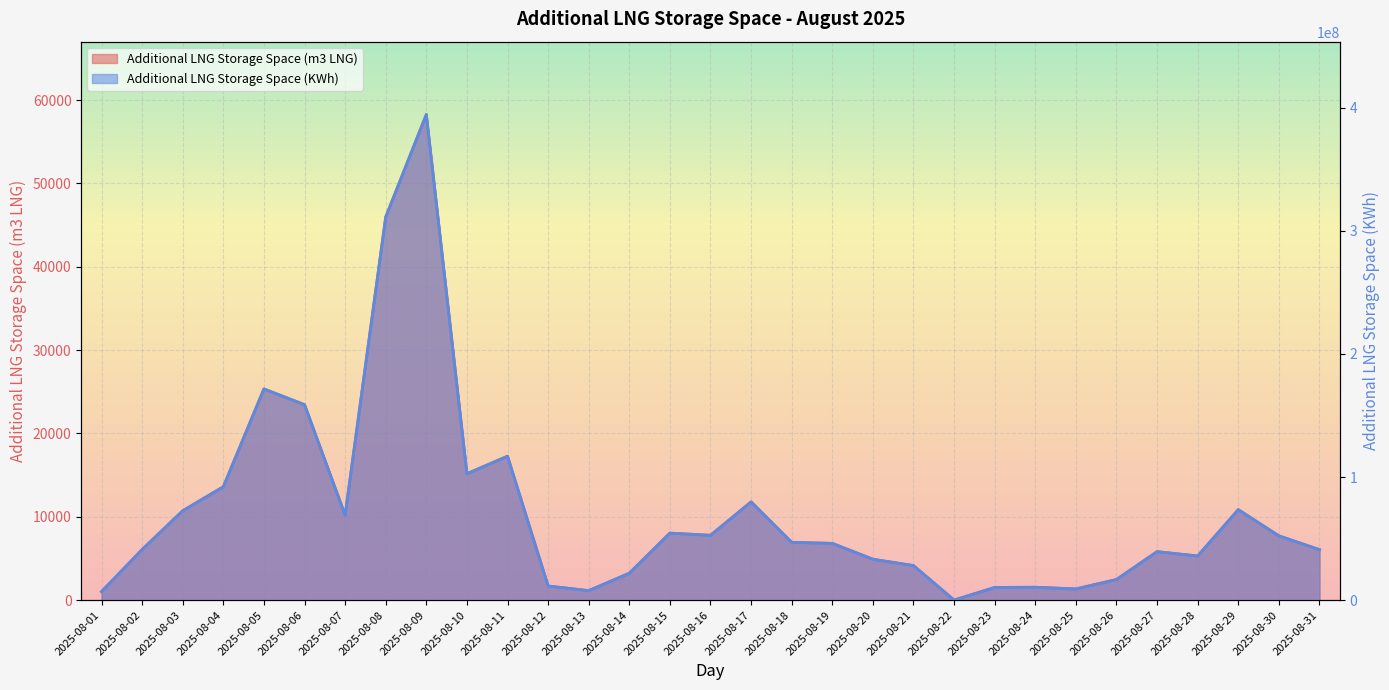

At which label does Additional LNG Storage Space (m3 LNG) reach its peak?

2025-08-09